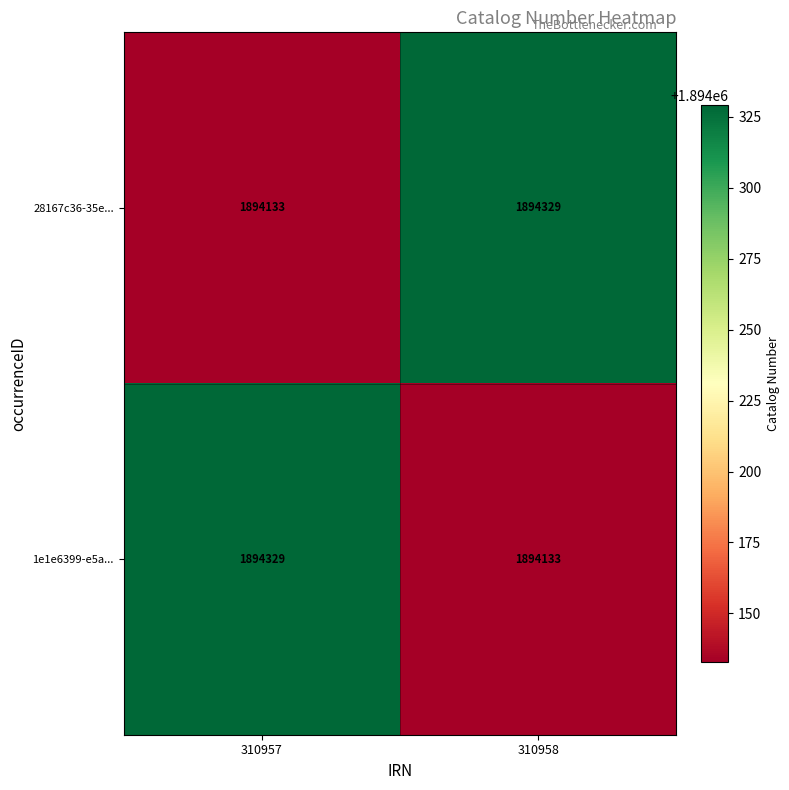

What is the minimum value shown in the chart?

1894133